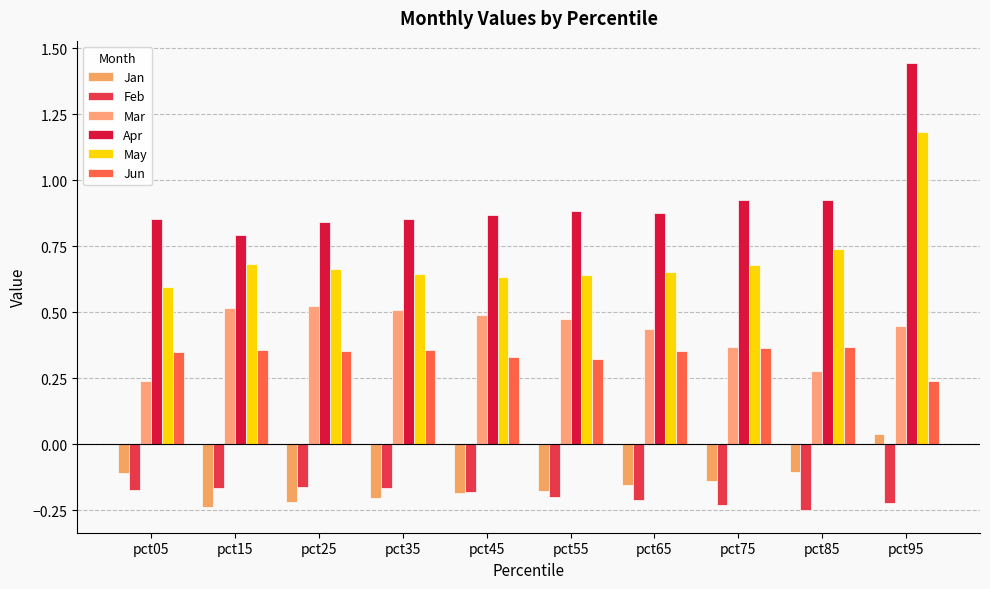

Reading left to right, extract all data points from this chart.

Jan: pct05=-0.1	pct15=-0.2	pct25=-0.2	pct35=-0.2	pct45=-0.2	pct55=-0.2	pct65=-0.2	pct75=-0.1	pct85=-0.1	pct95=0.0
Feb: pct05=-0.2	pct15=-0.2	pct25=-0.2	pct35=-0.2	pct45=-0.2	pct55=-0.2	pct65=-0.2	pct75=-0.2	pct85=-0.3	pct95=-0.2
Mar: pct05=0.2	pct15=0.5	pct25=0.5	pct35=0.5	pct45=0.5	pct55=0.5	pct65=0.4	pct75=0.4	pct85=0.3	pct95=0.4
Apr: pct05=0.9	pct15=0.8	pct25=0.8	pct35=0.9	pct45=0.9	pct55=0.9	pct65=0.9	pct75=0.9	pct85=0.9	pct95=1.4
May: pct05=0.6	pct15=0.7	pct25=0.7	pct35=0.6	pct45=0.6	pct55=0.6	pct65=0.7	pct75=0.7	pct85=0.7	pct95=1.2
Jun: pct05=0.3	pct15=0.4	pct25=0.4	pct35=0.4	pct45=0.3	pct55=0.3	pct65=0.4	pct75=0.4	pct85=0.4	pct95=0.2